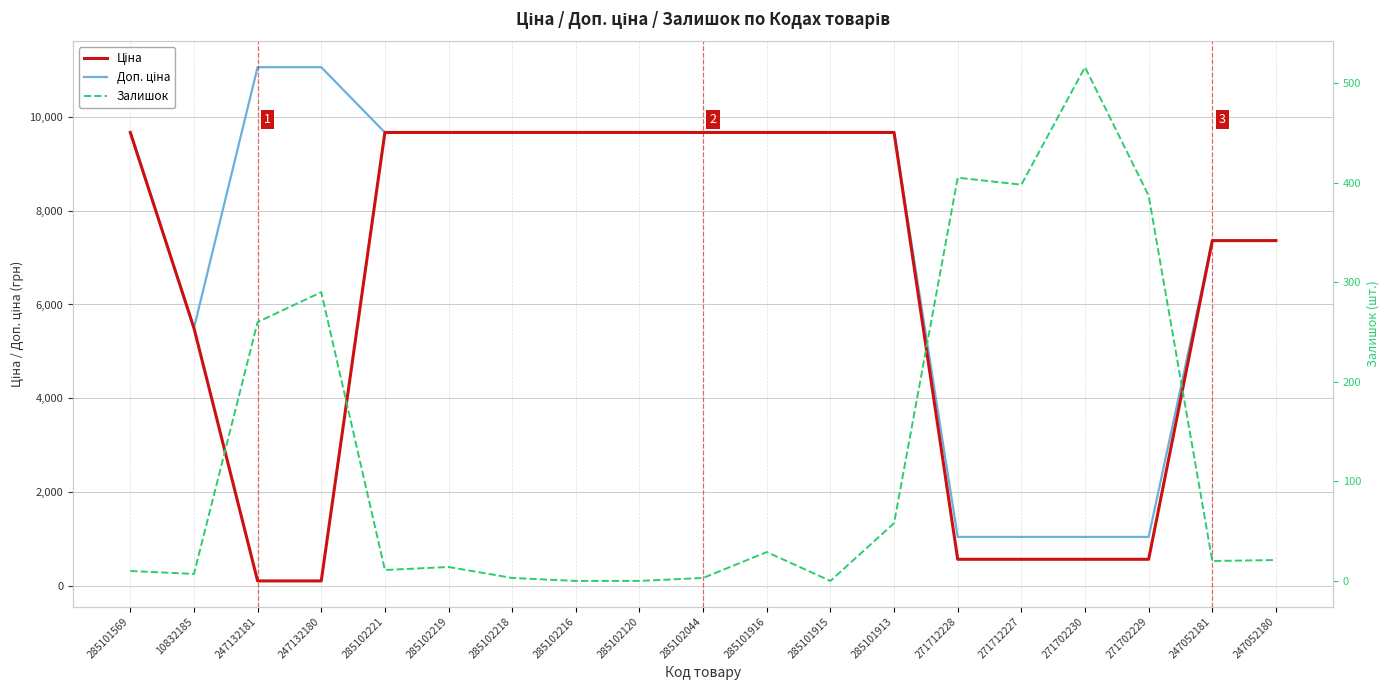

What is the sum of all Залишок values?

2432.0